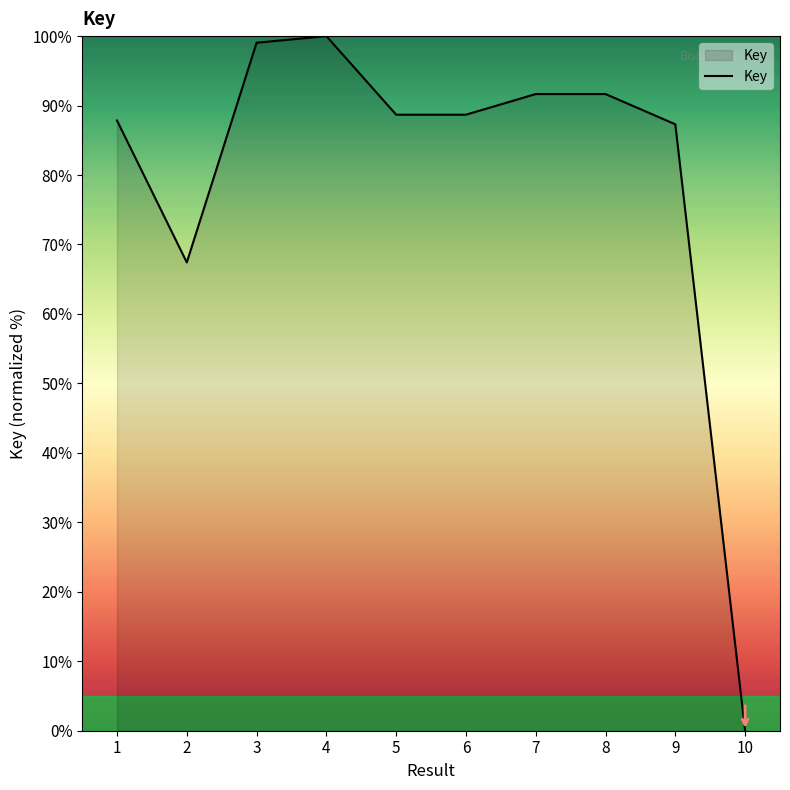

What is the sum of the values at 5 and 3?

187.7